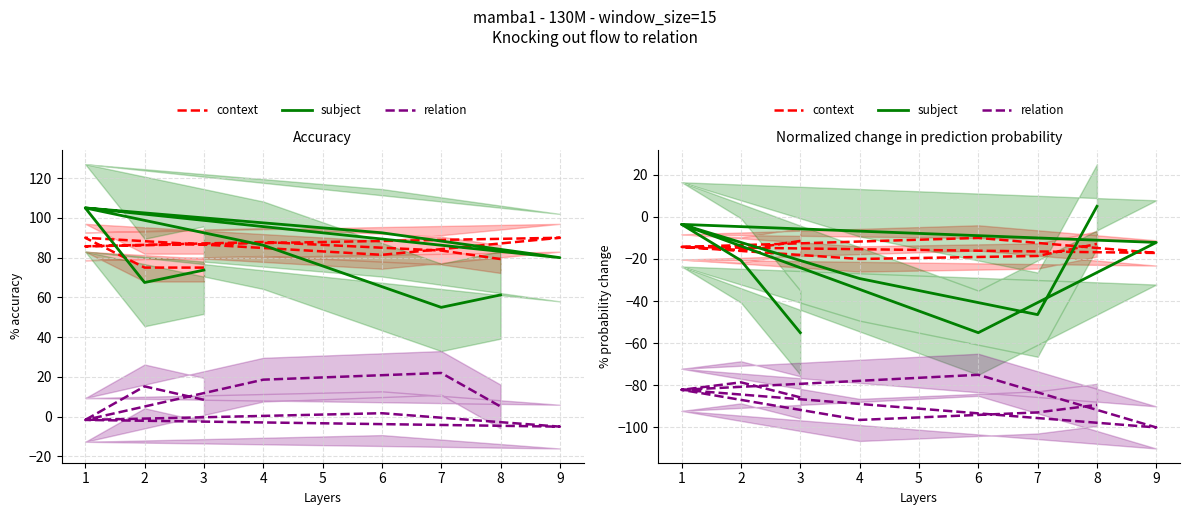

Which has a higher value, 9 or 7?

9